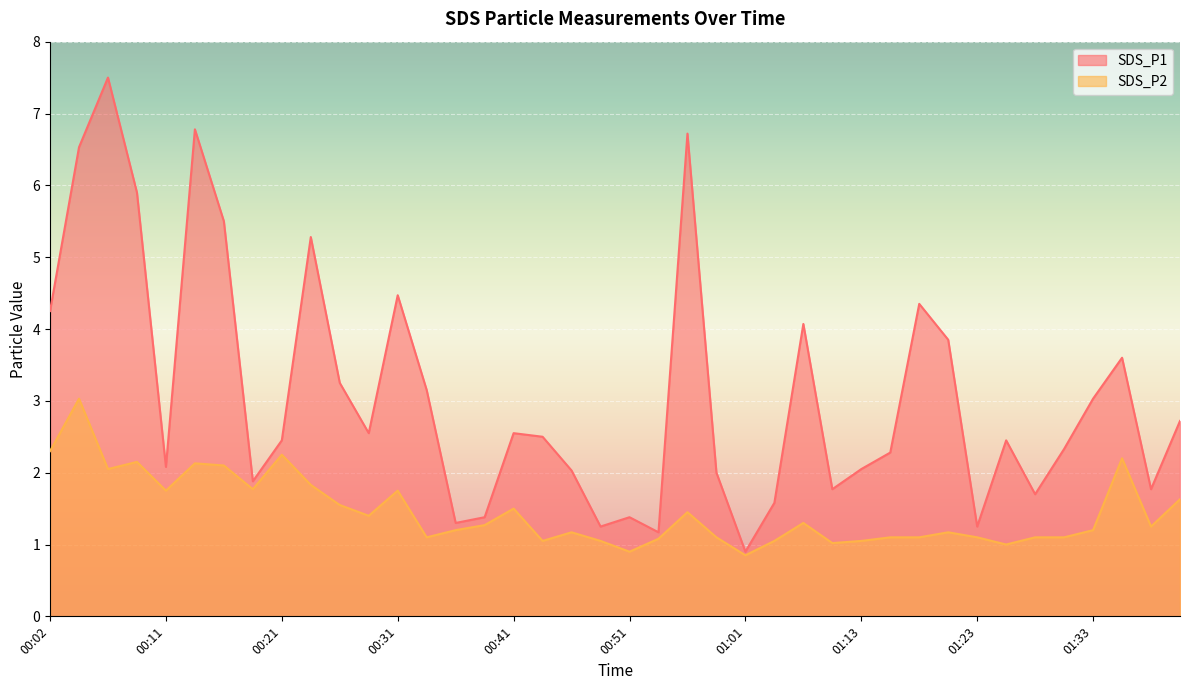

True or false: SDS_P2 has more than 2 points higher than both neighbors.

True